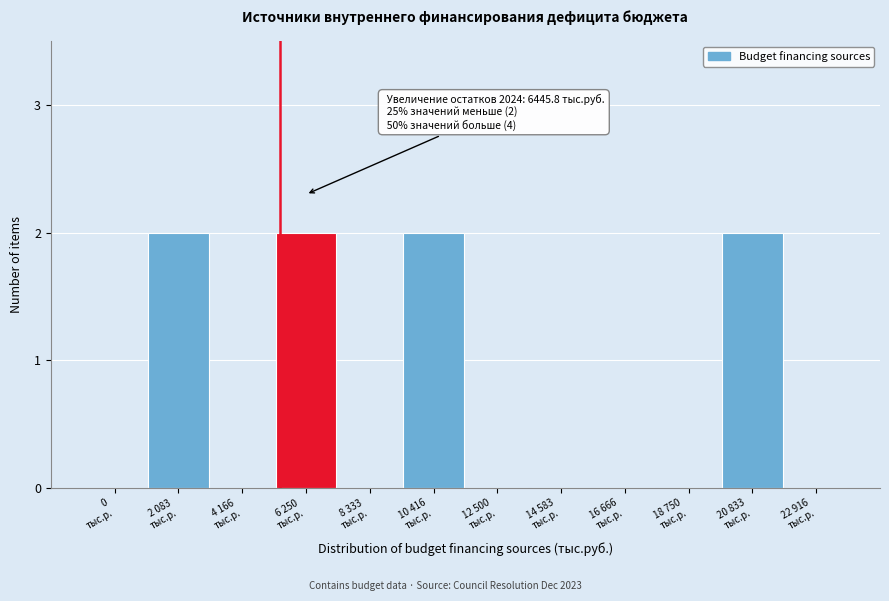

How many series are shown in this chart?

1